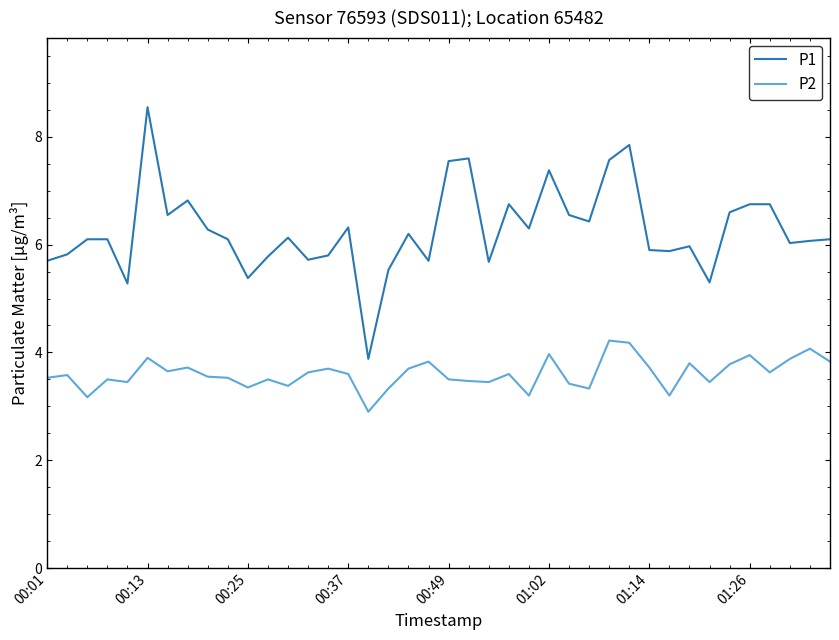

What is the difference between the maximum and minimum values in the P1 series?

4.7